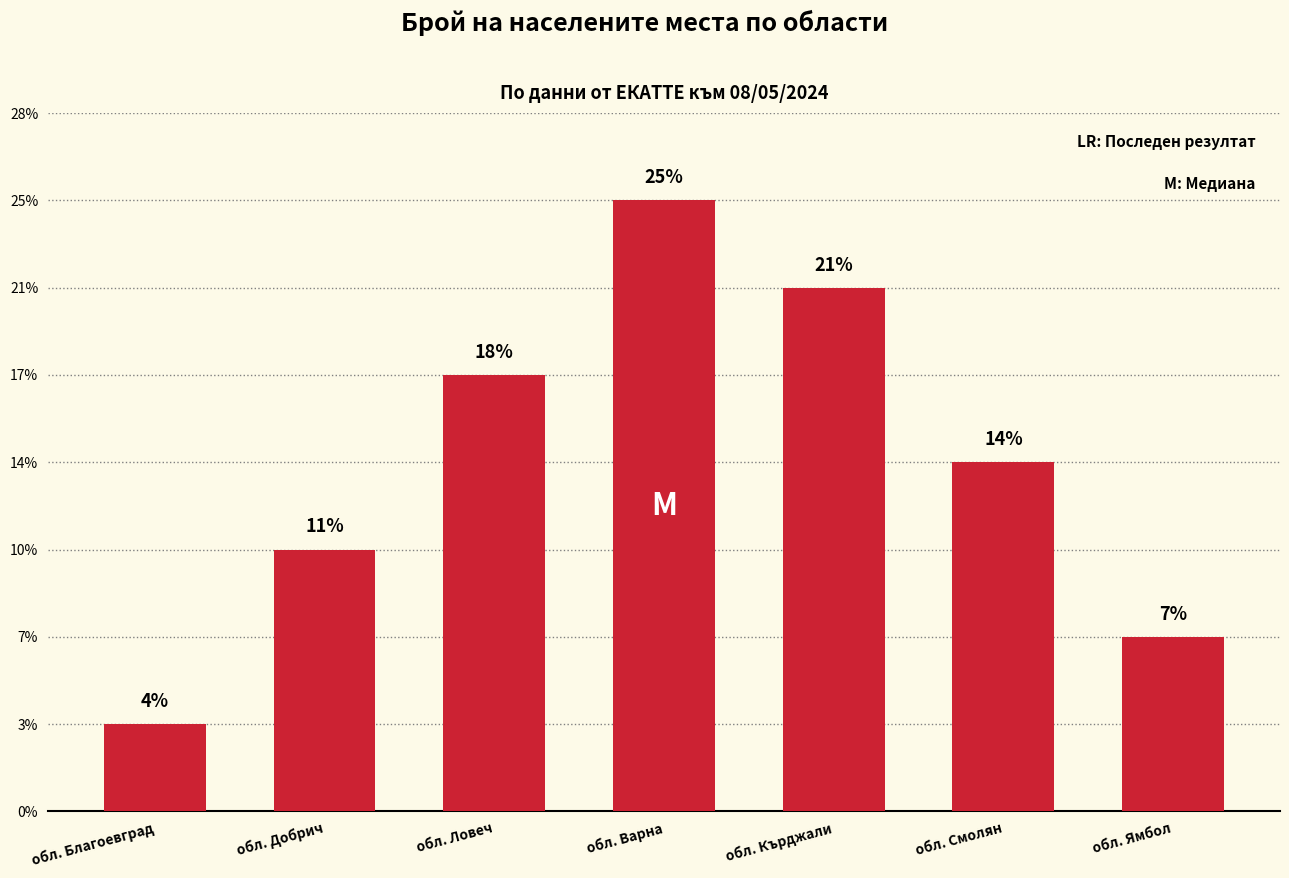

Does the chart contain any negative values?

No